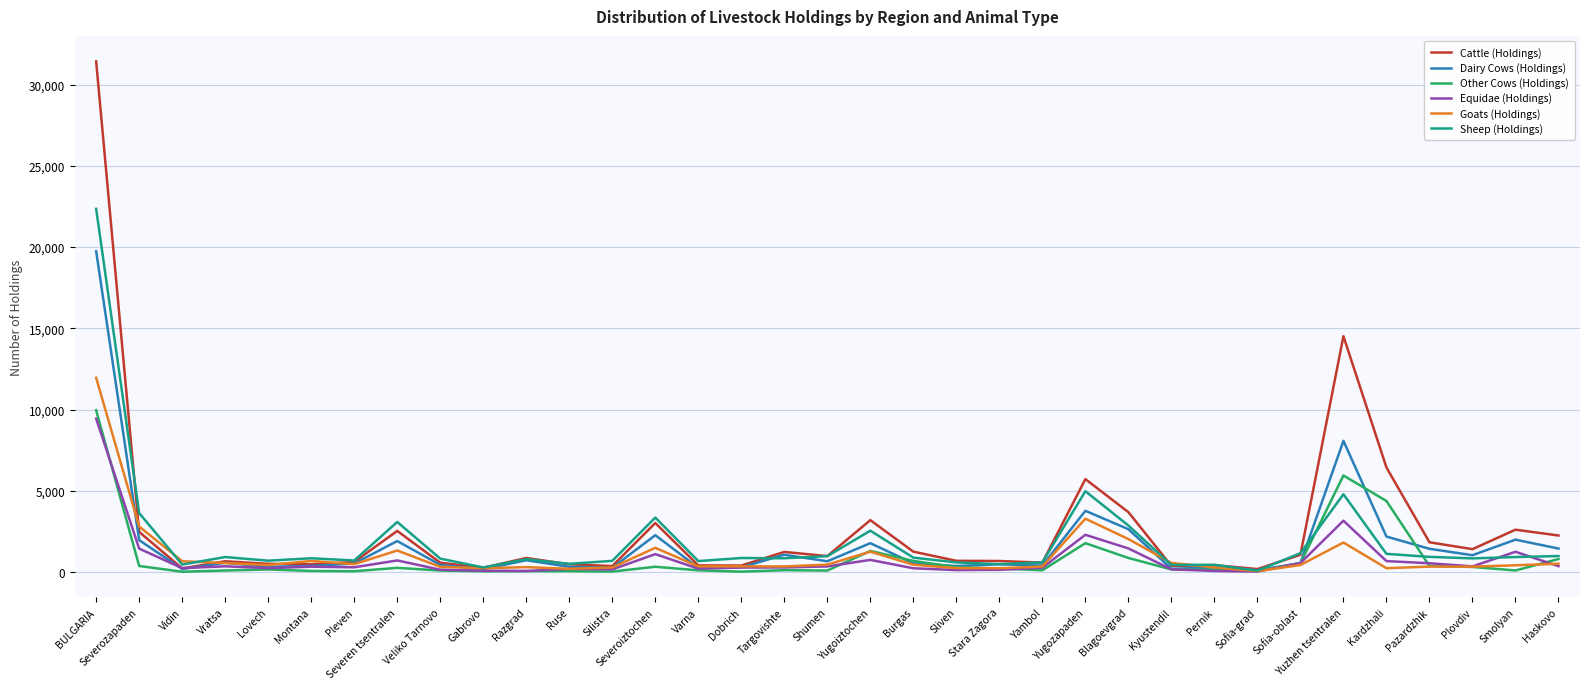

Where does the Cattle (Holdings) series first go above 862?

BULGARIA